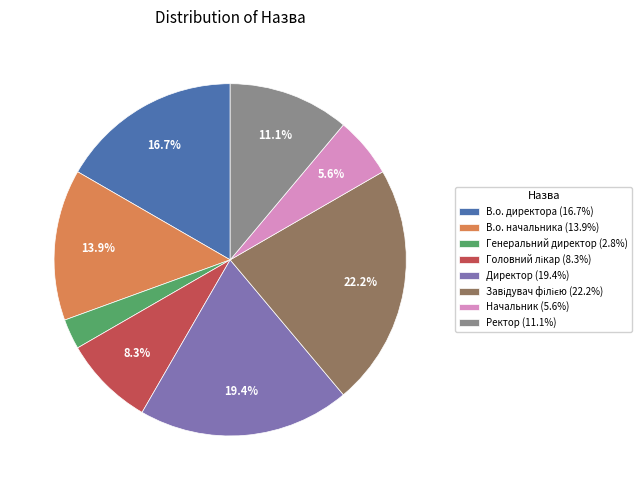

Is there a majority slice in this chart?

No